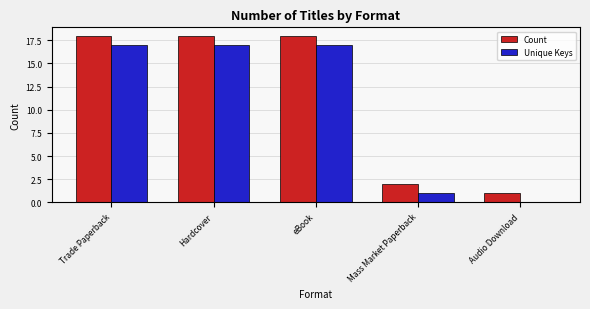

What is the difference between the Count values at Trade Paperback and Audio Download?

17